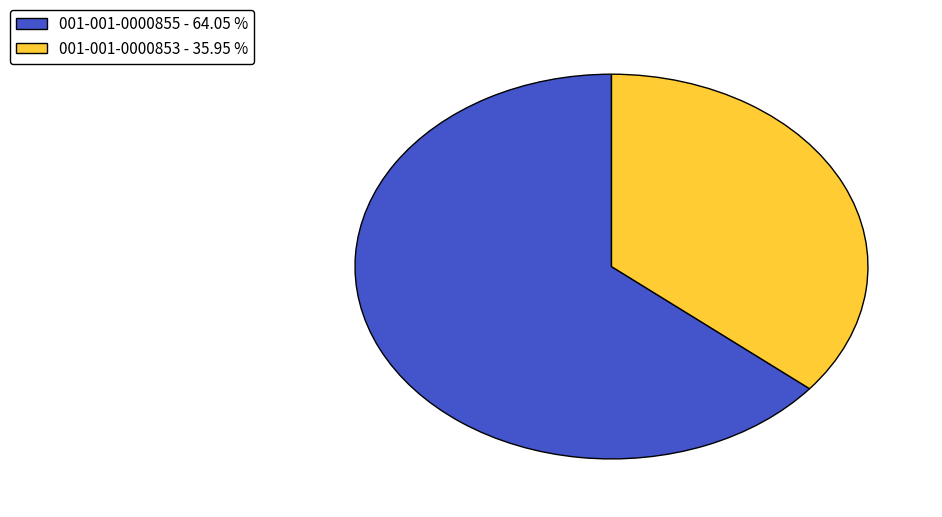

Which slice represents more than half of the pie?

001-001-0000855